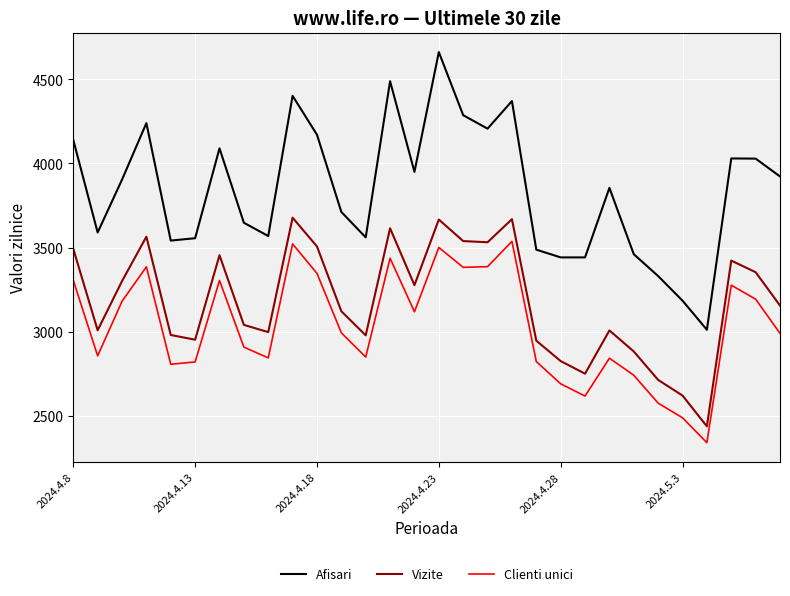

What is the maximum value shown in the chart?

4662